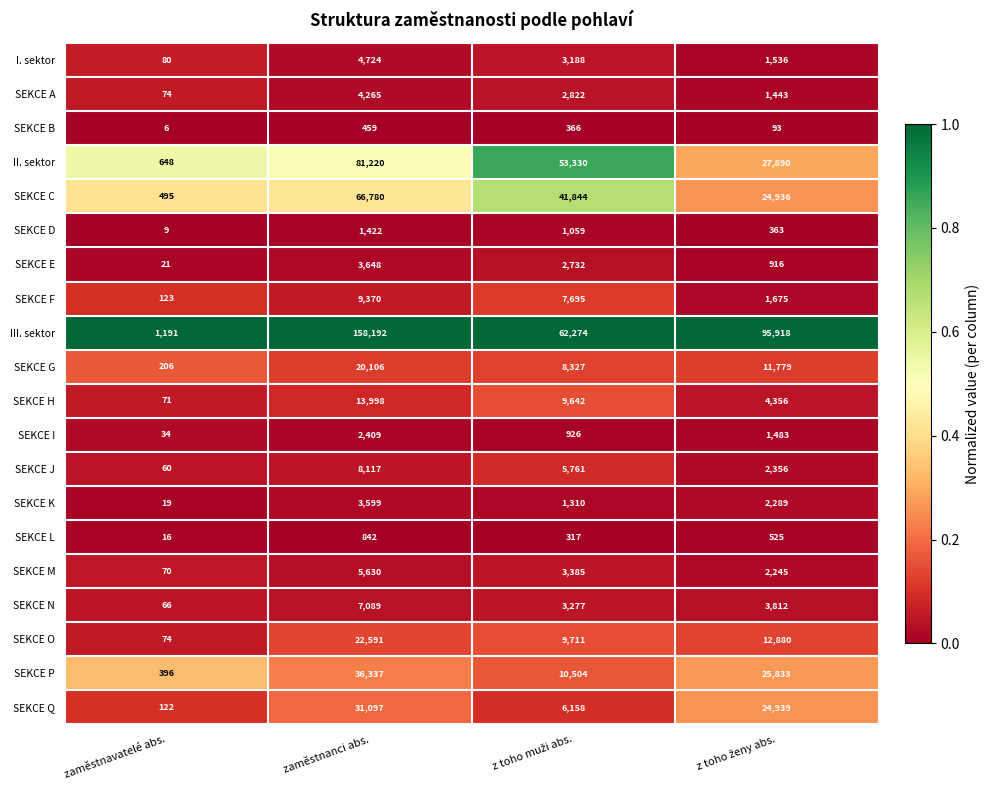

True or false: SEKCE C has a value of 66780 at zaměstnanci abs..

True